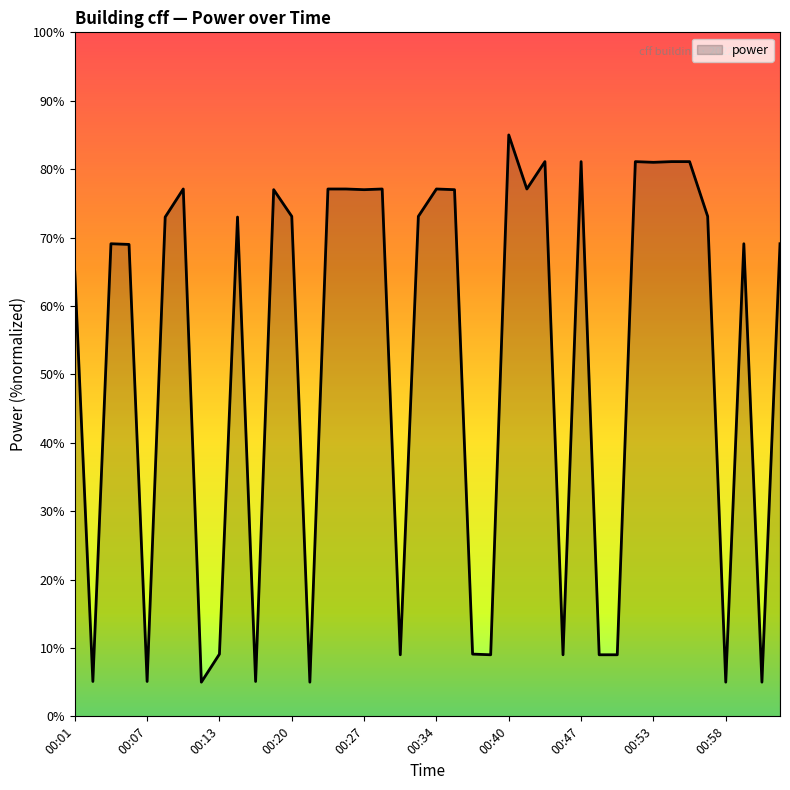

What is the greatest value displayed?

85.0